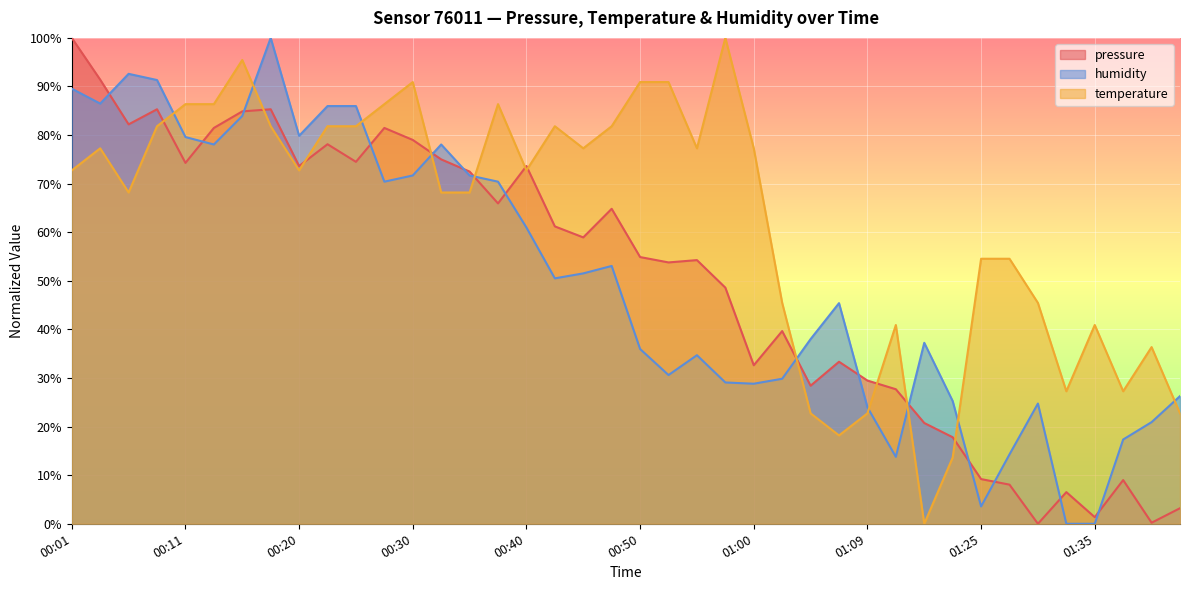

At which category does the chart reach its minimum across all series?

01:30